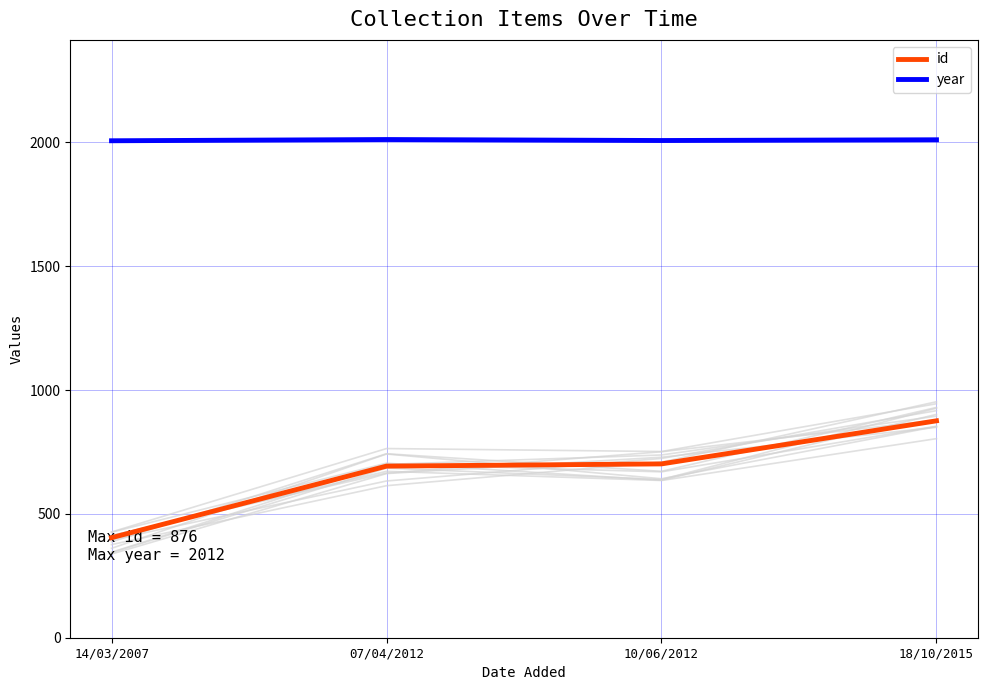

What is the difference between the maximum and minimum values in the year series?

5